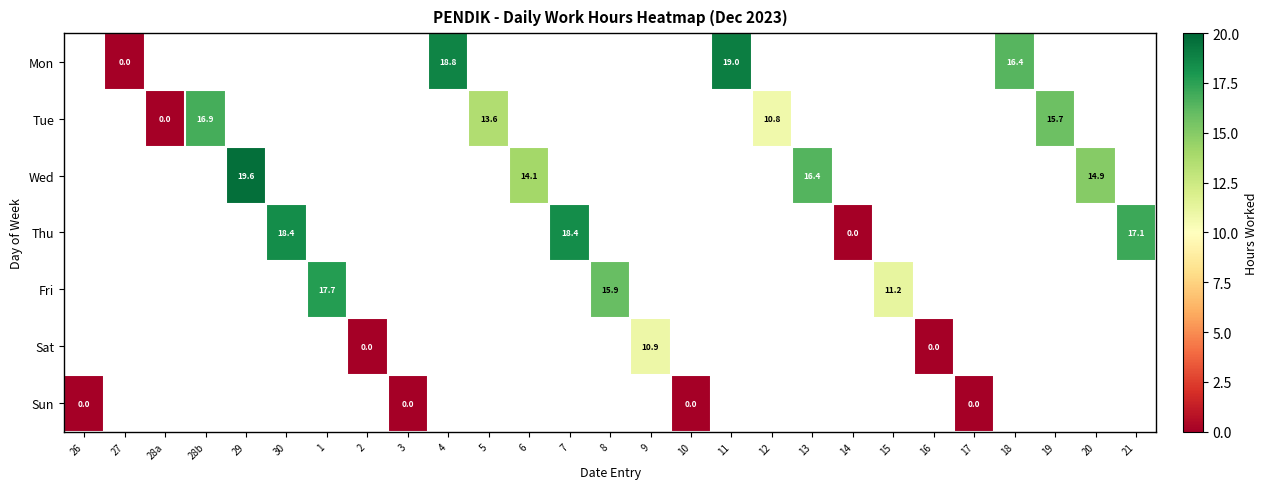

Is it true that Fri equals 3.1 at 15?

False